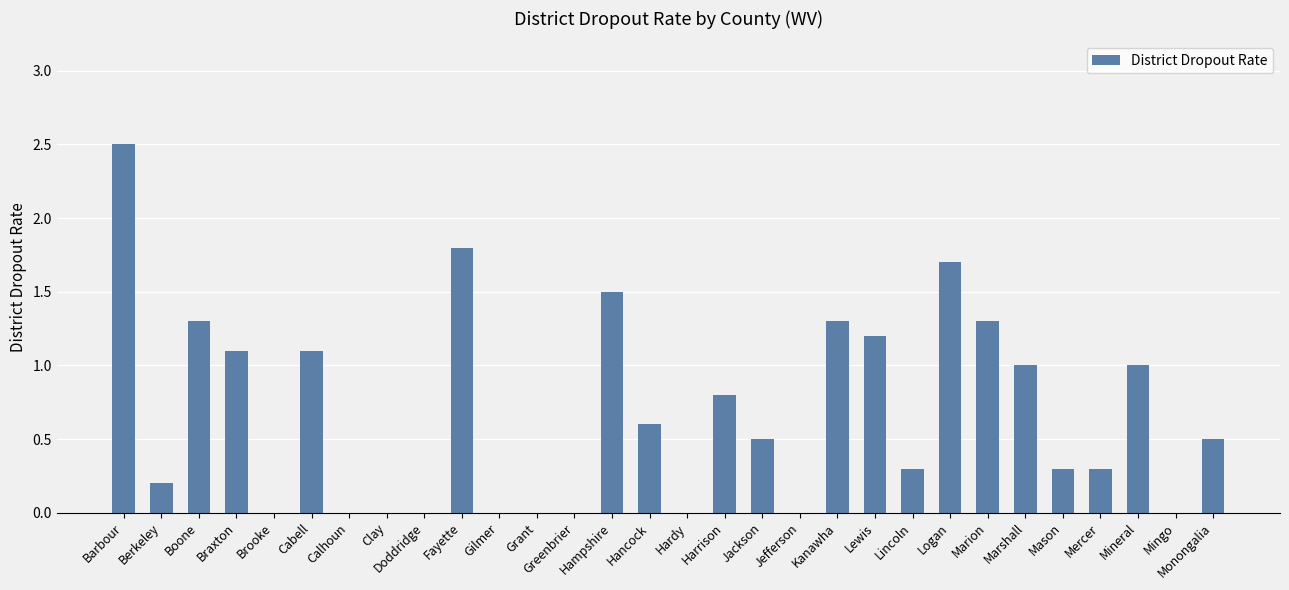

What is the maximum value shown in the chart?

2.5